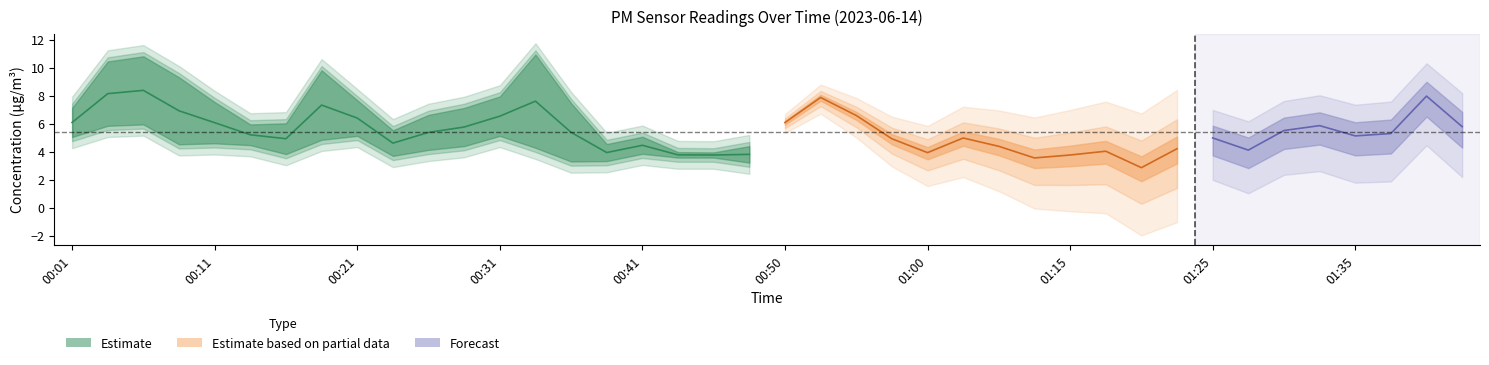

What is the label of the 40th point from the left?

01:42